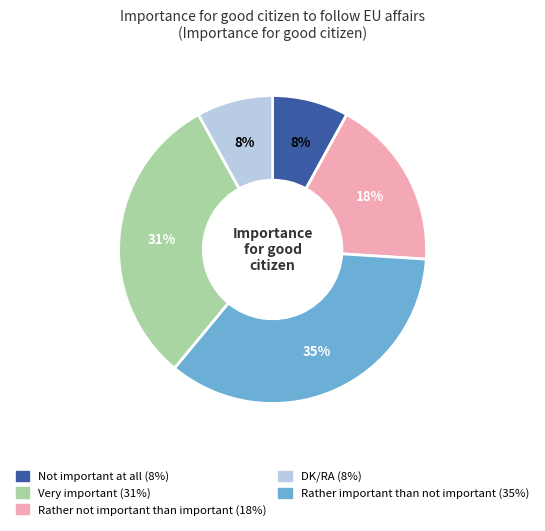

Is there a majority slice in this chart?

No